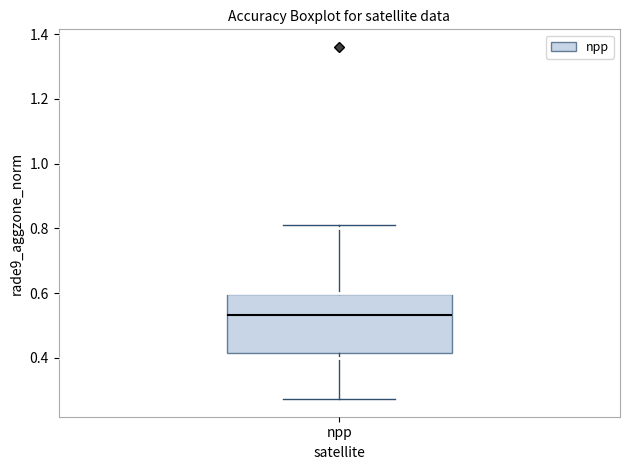

Read this box plot against the y-axis: the position of the median line, the range covered by the box, and the ends of both whiskers. The values are not printed on the chart, so give them approximately, as read against the axis.

median 0.54, box 0.42 to 0.60, whiskers 0.28 to 0.82